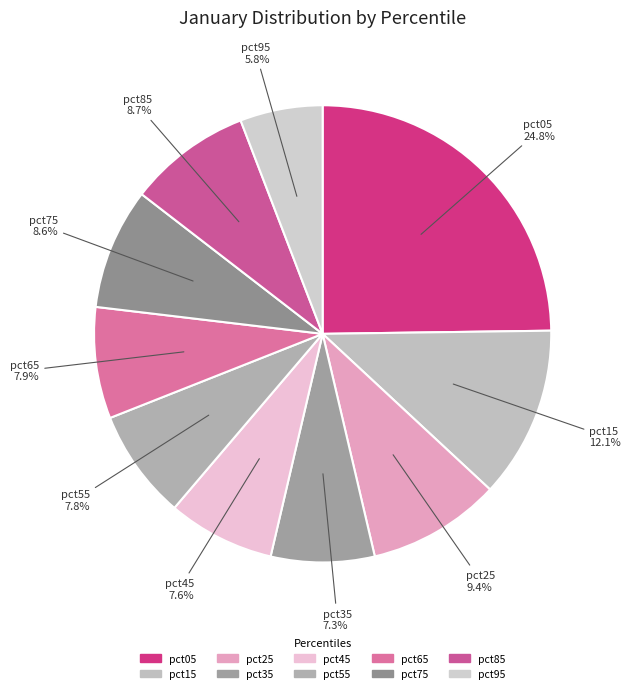

To the nearest percent, what percentage of the pie is pct15?

12%